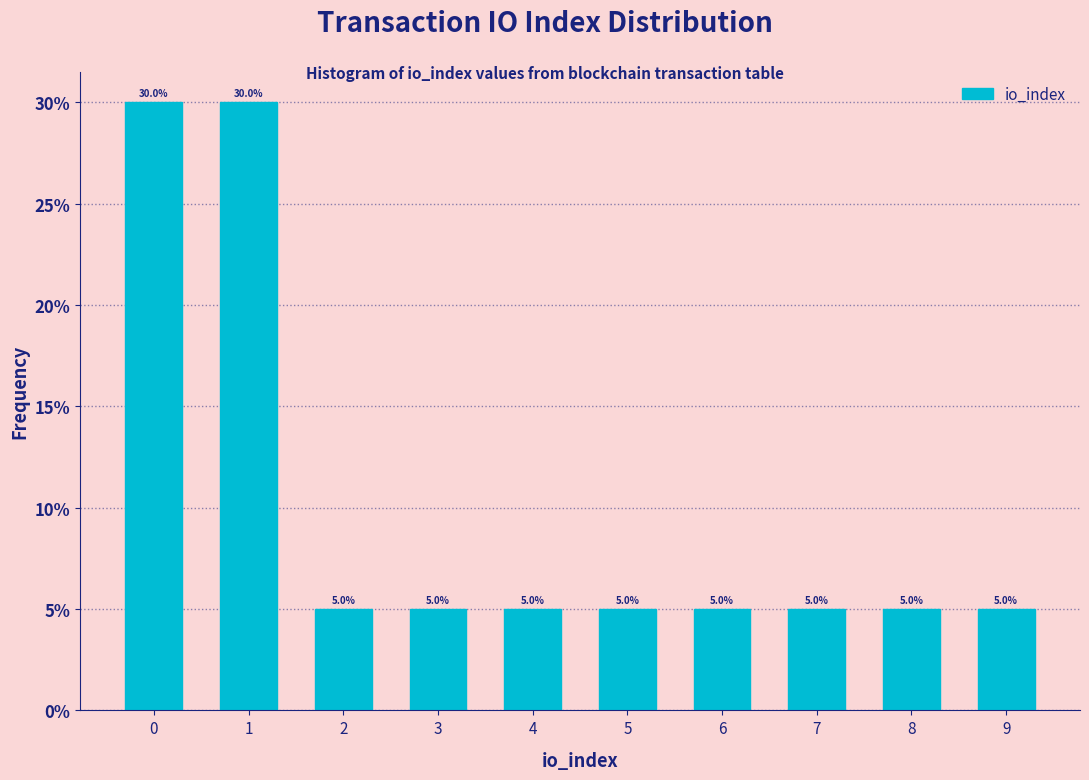

Are the bars horizontal?

No